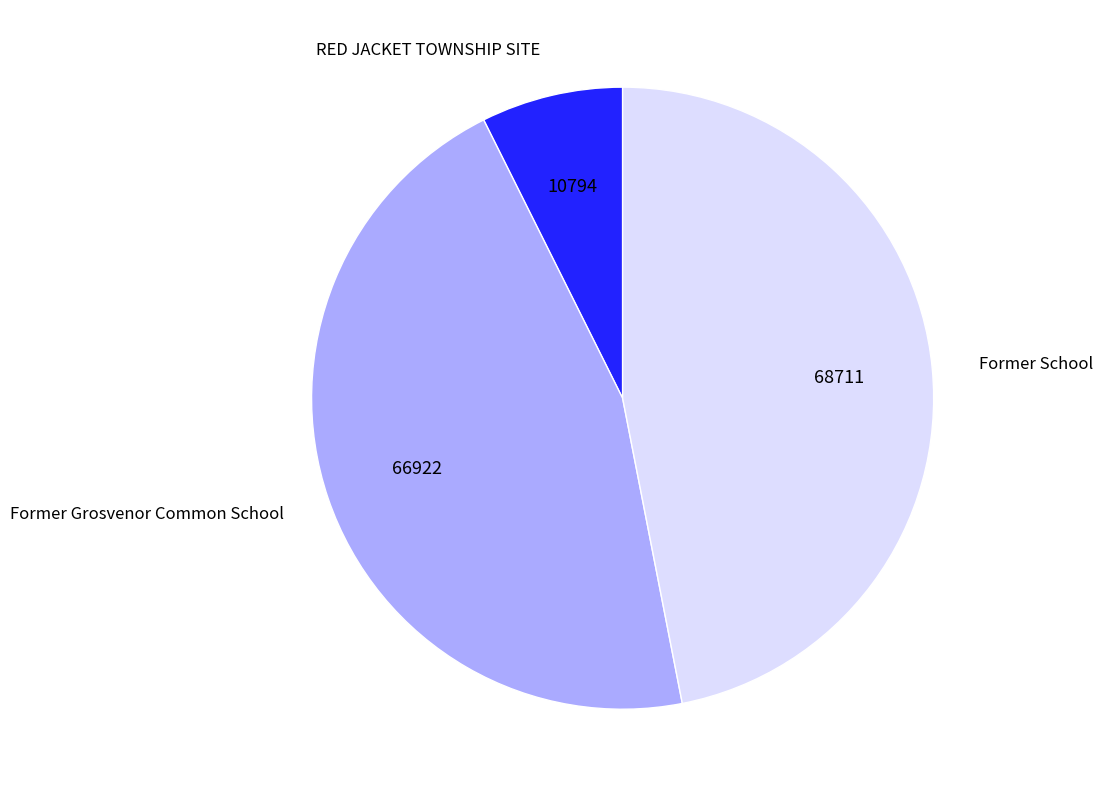

Approximately how many times larger is the value at Former Grosvenor Common School compared to Former School?

1.0